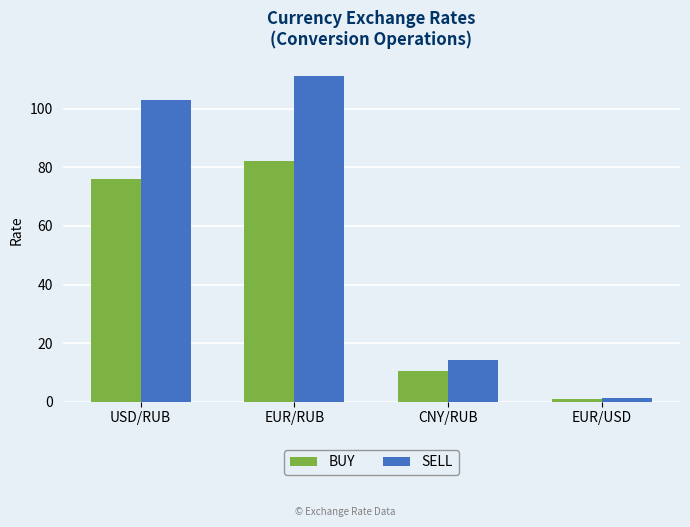

Is it true that BUY equals 128.9 at EUR/RUB?

False